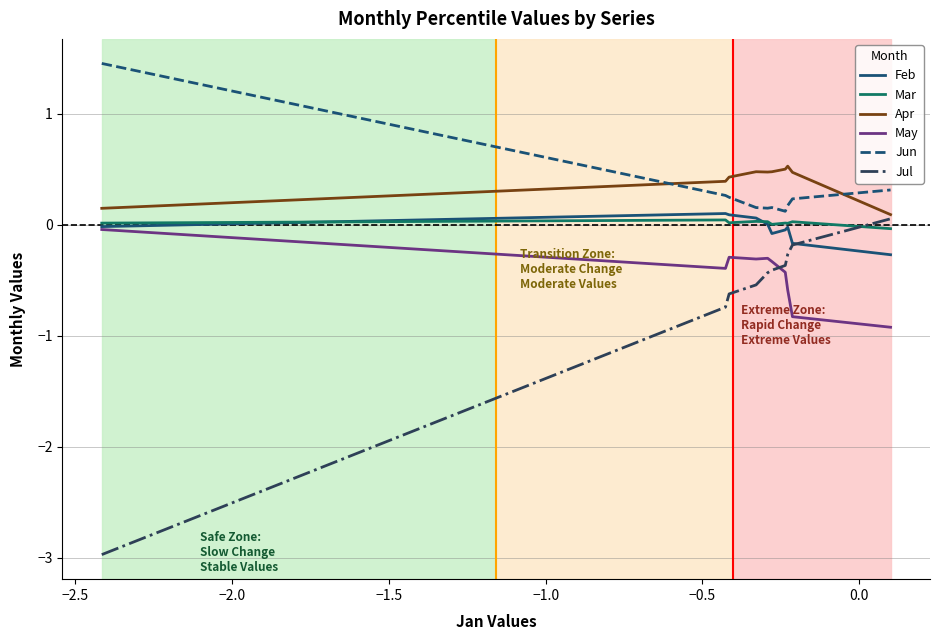

What is the difference between the maximum and second lowest values in the May series?

0.8